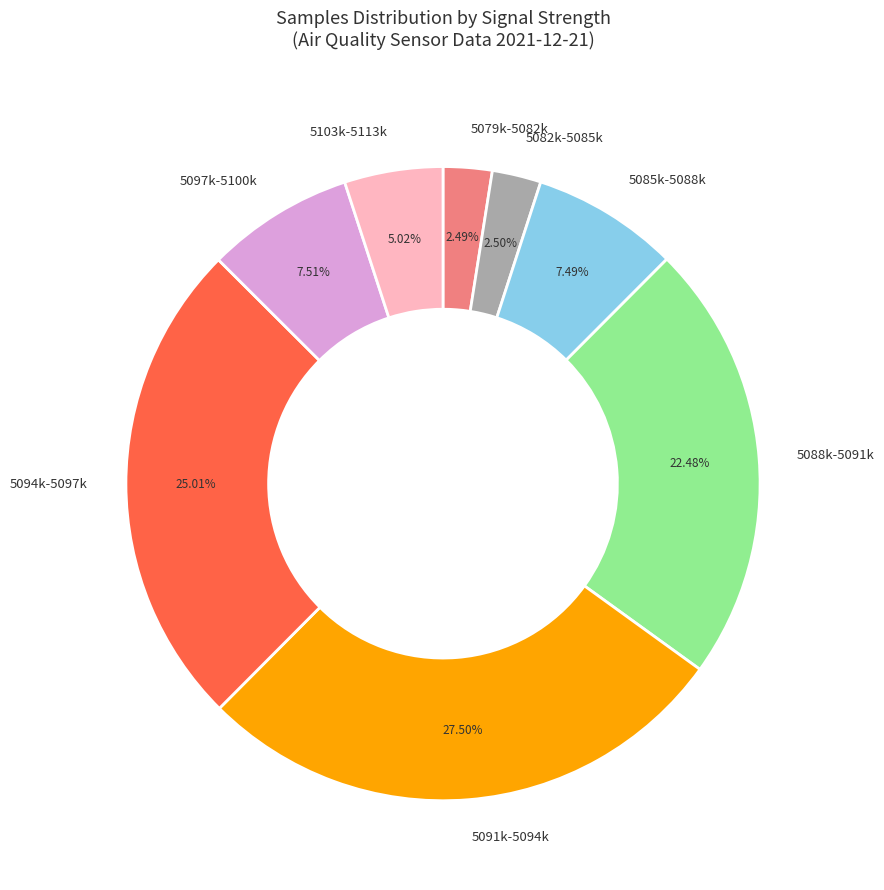

How many segments does this pie chart have?

8